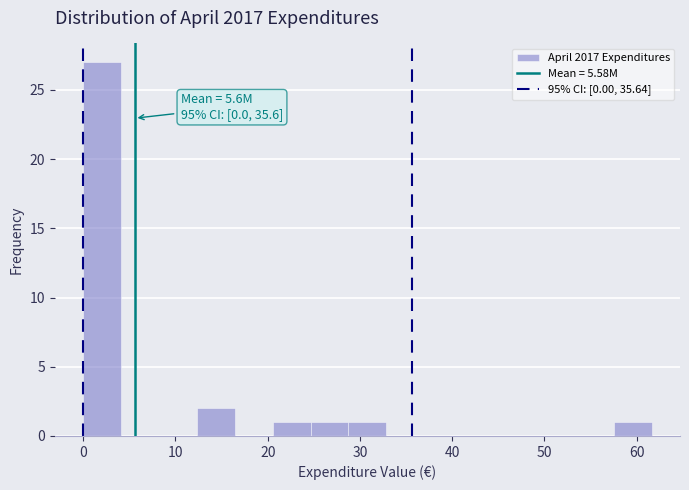

Over which range of the x-axis is the bar tallest?

0 to 4